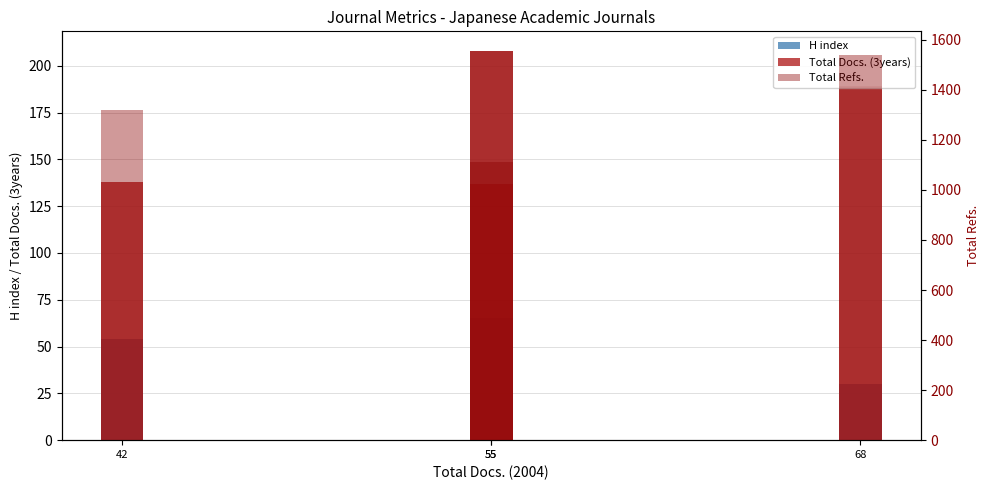

What is the average value of the H index series?

44